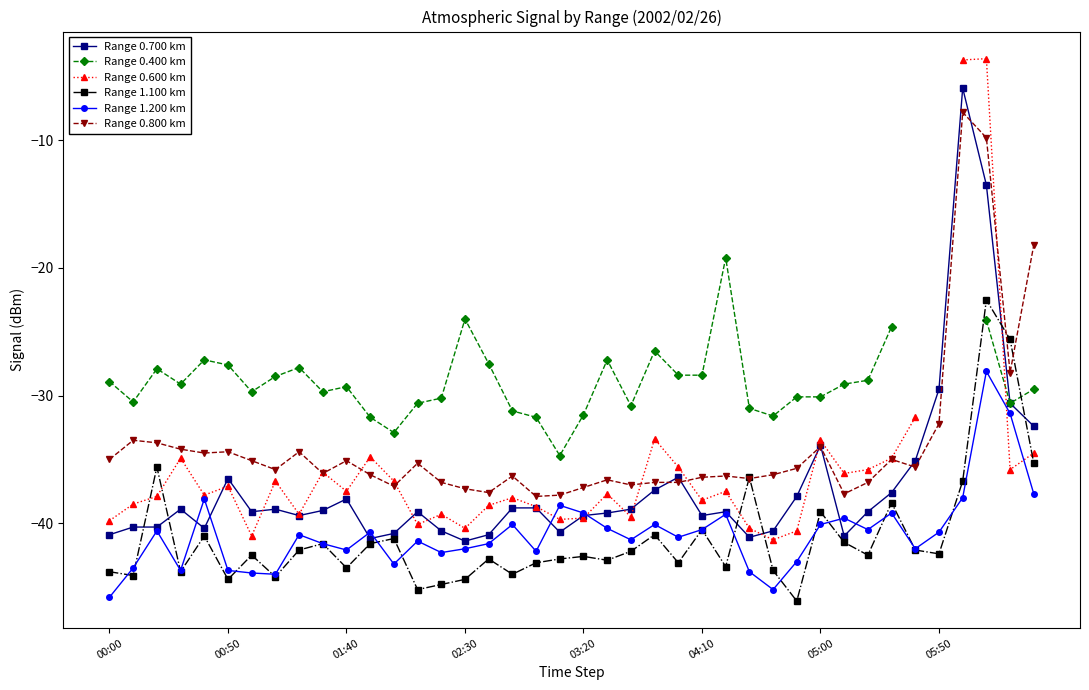

What are all the series names shown in the legend?

Range 0.700 km, Range 0.400 km, Range 0.600 km, Range 1.100 km, Range 1.200 km, Range 0.800 km